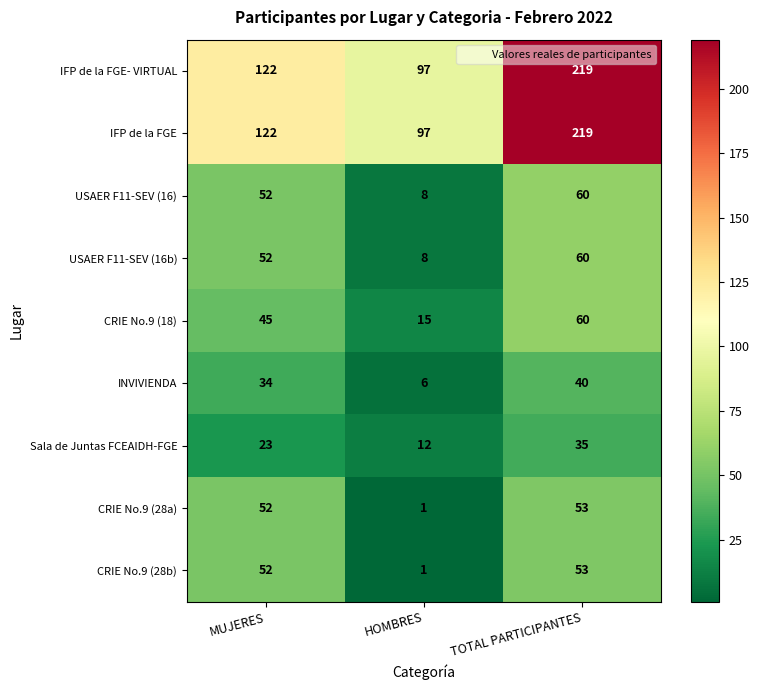

At which category is the sum across all series the highest?

TOTAL PARTICIPANTES